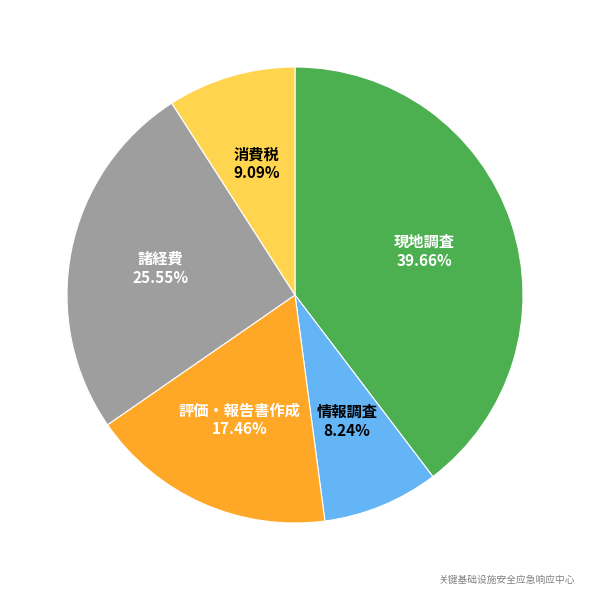

Is there any slice that represents more than half of the pie?

No